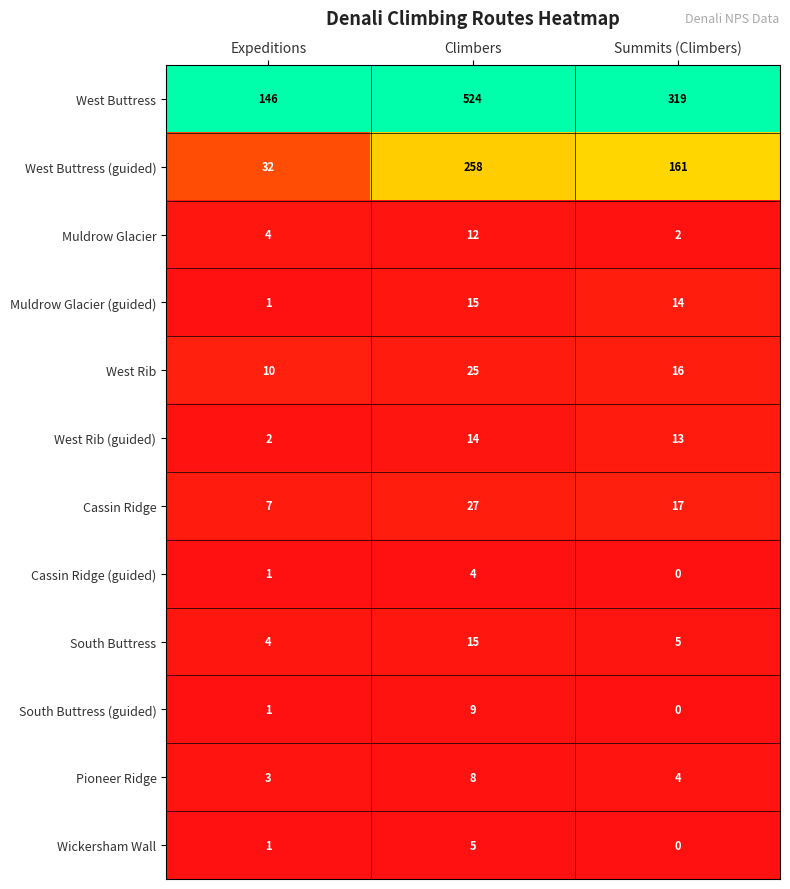

List the labels in order of West Buttress (guided) value, largest first.

Climbers, Summits (Climbers), Expeditions